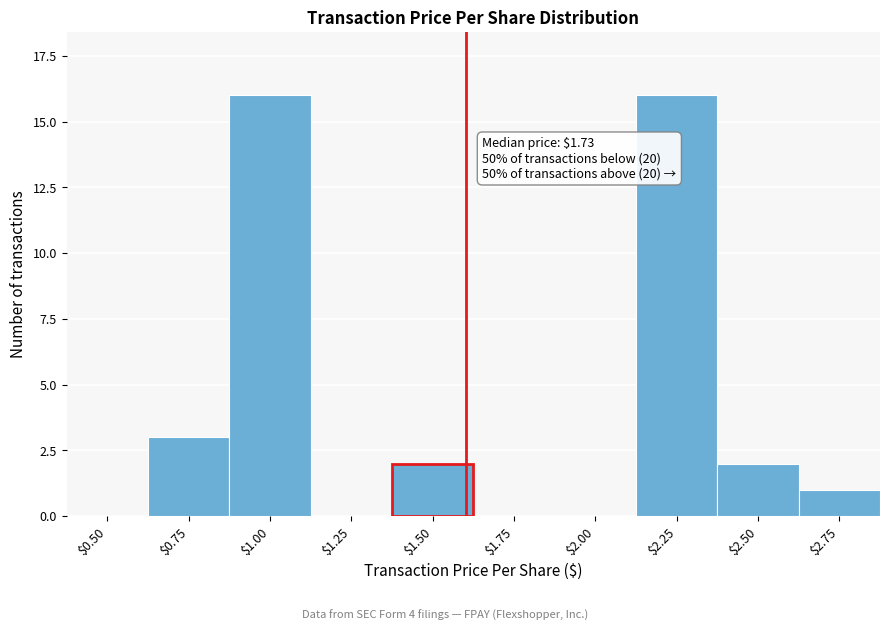

What is the greatest value displayed?

16